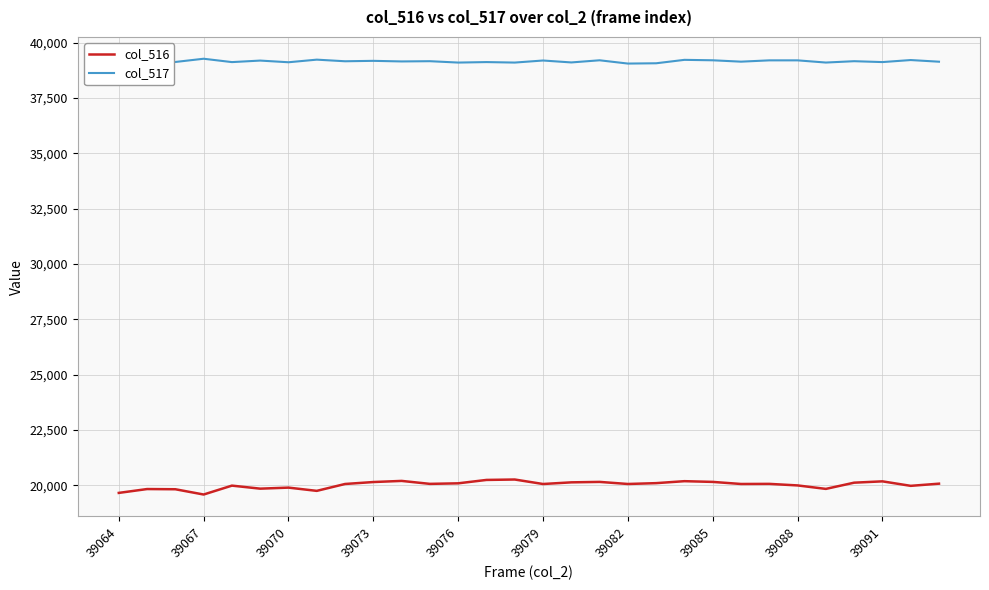

What is the difference between the maximum and minimum values in the col_516 series?

678